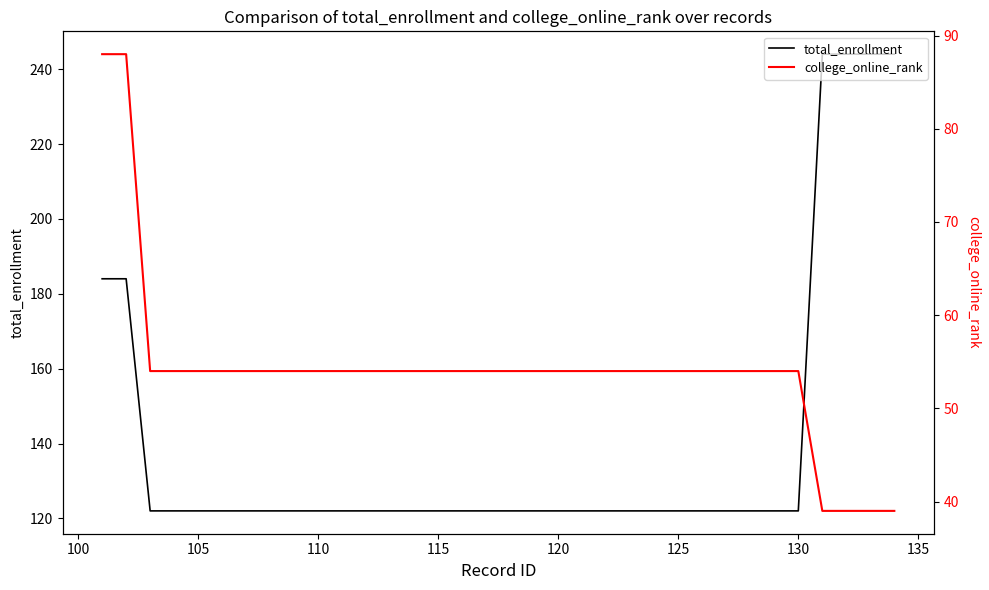

At which label is college_online_rank closest to 63?

105